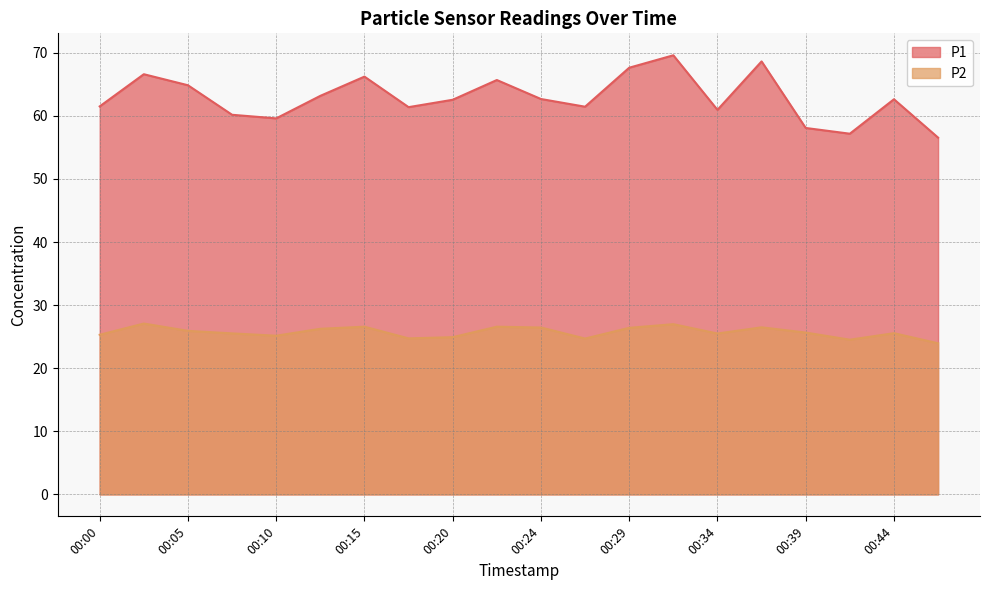

Rank the series at 00:46 from lowest to highest value.

P2, P1